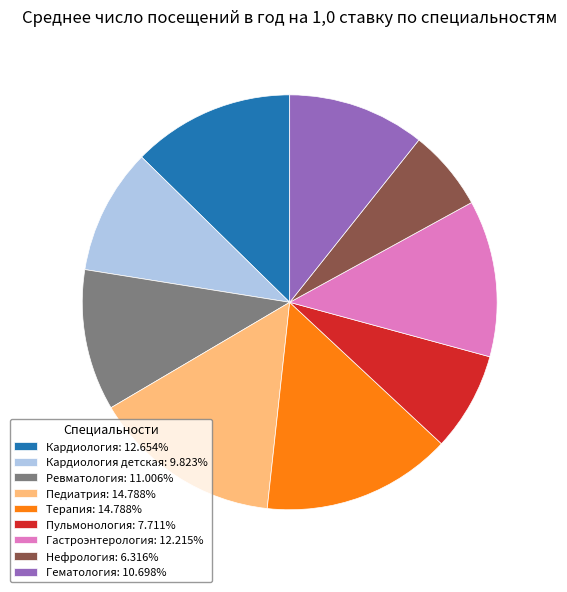

Combined, do Педиатрия: 14.788% and Терапия: 14.788% account for over 50%?

No